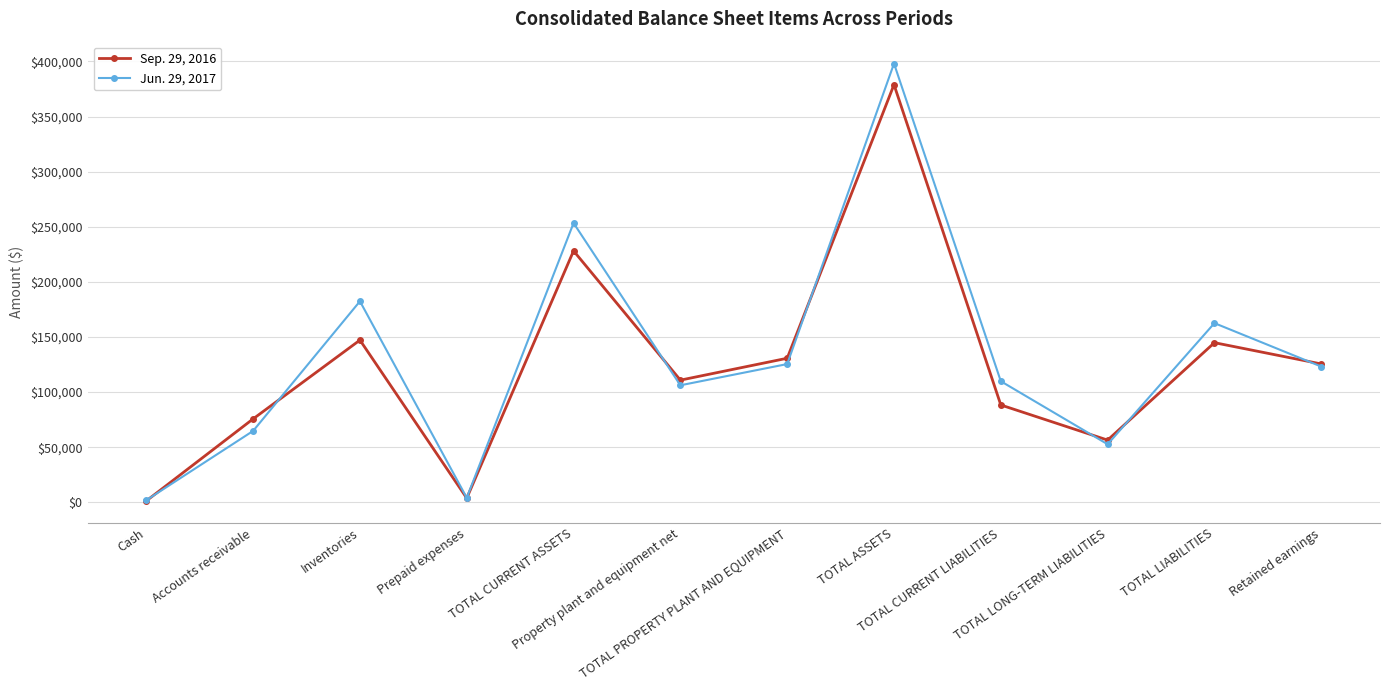

Rank the series at TOTAL LONG-TERM LIABILITIES from lowest to highest value.

Jun. 29, 2017, Sep. 29, 2016